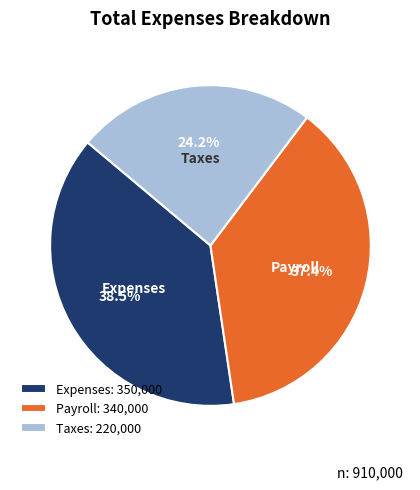

To the nearest percent, what is the difference between the largest and smallest slice percentages?

14%